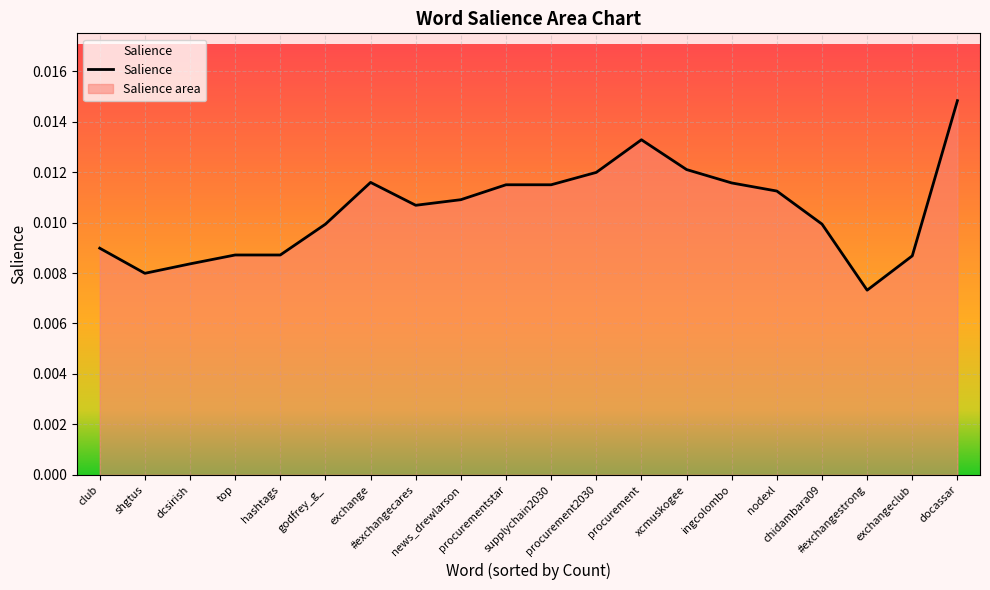

Which has a higher value, #exchangestrong or godfrey_g_?

godfrey_g_